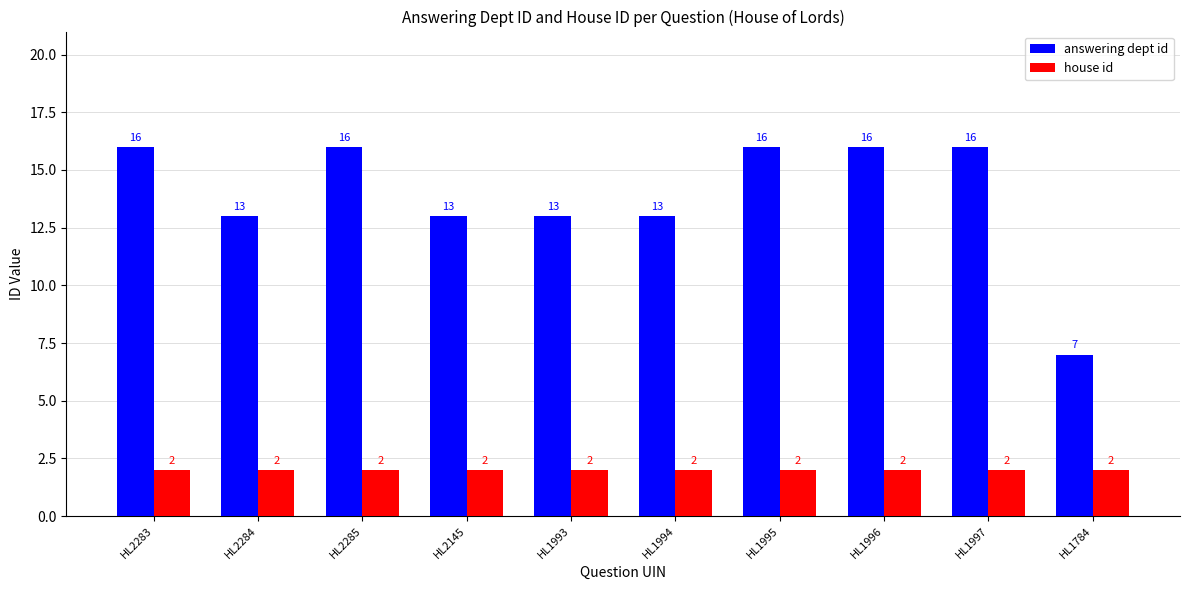

List the series in order of their overall mean, highest first.

answering dept id, house id